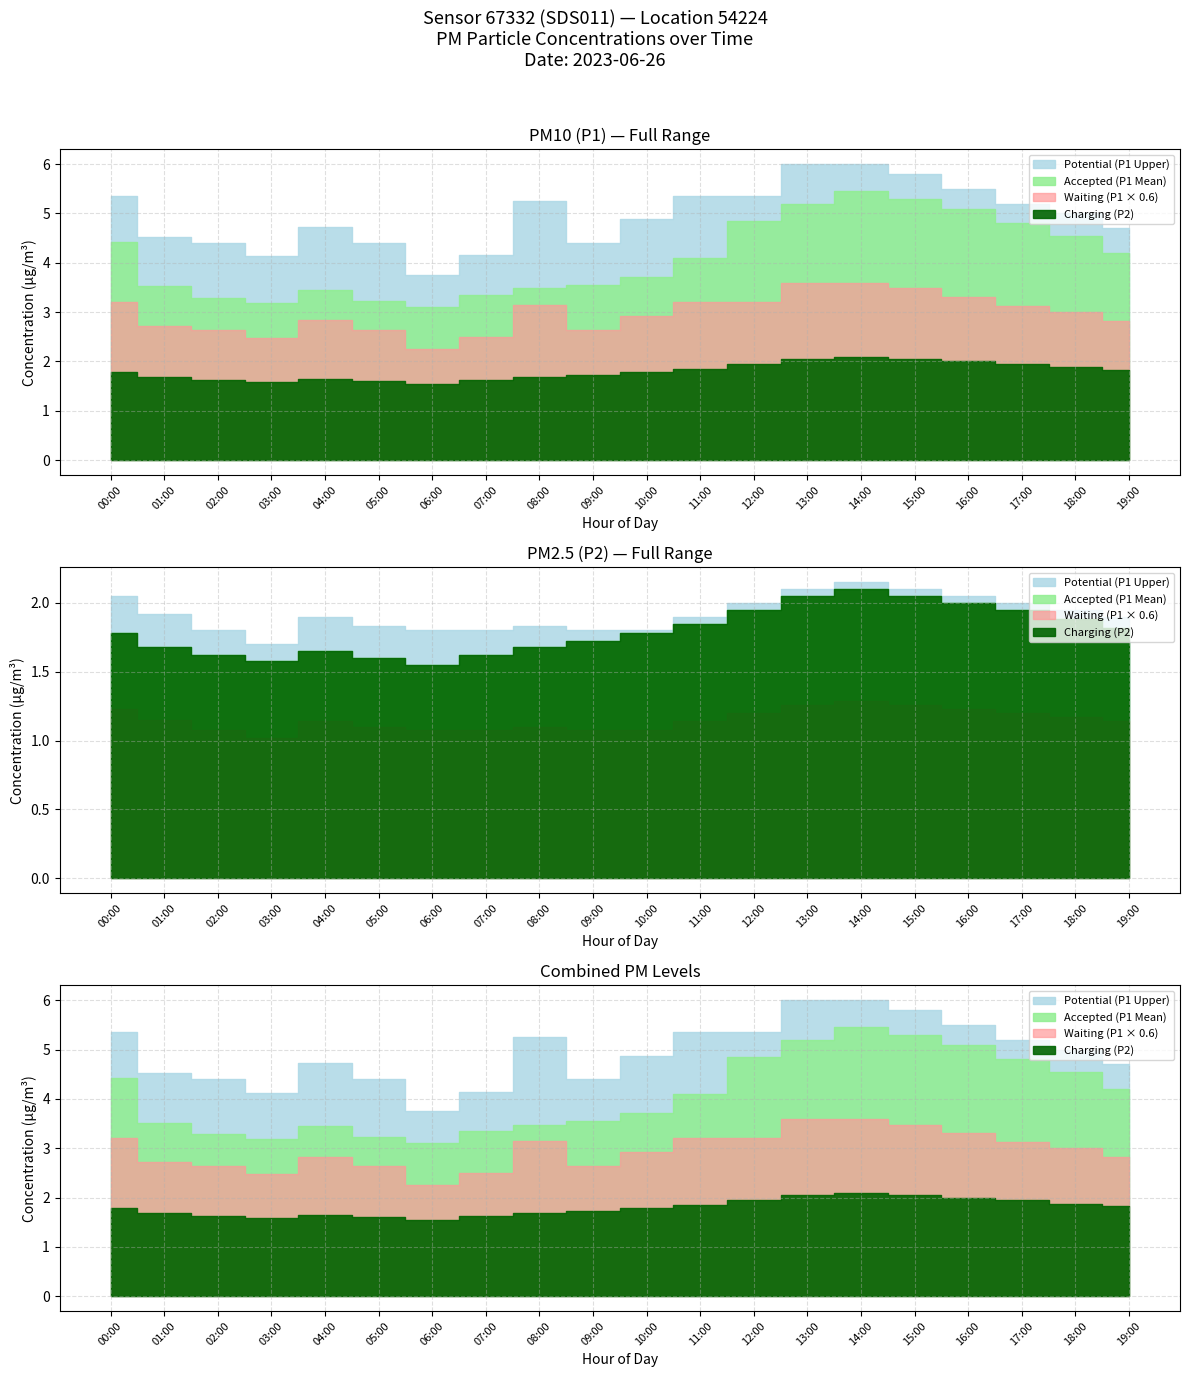

How many lines are shown in the chart?

4